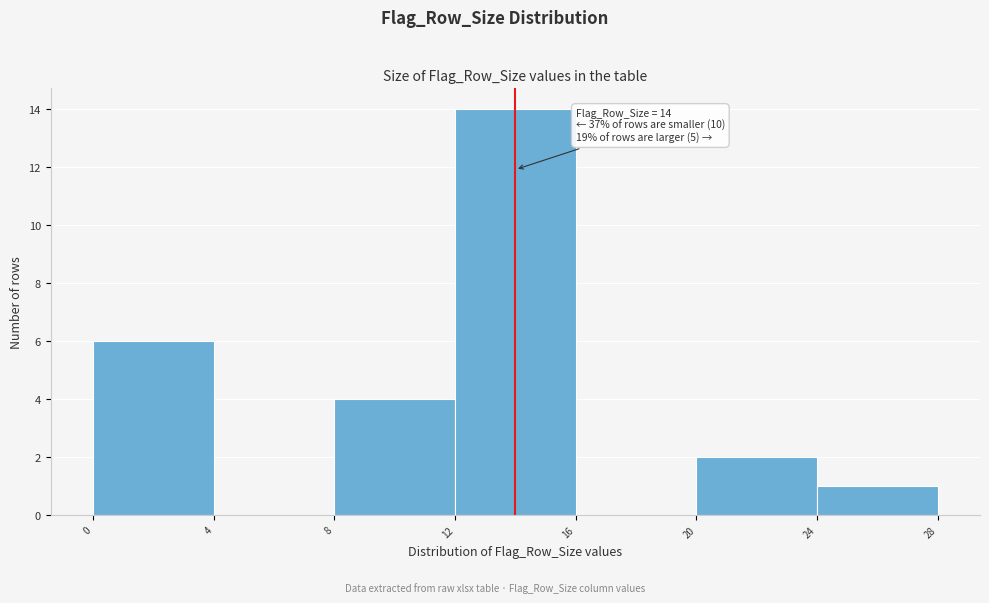

Over which range of the x-axis is the bar tallest?

12 to 16